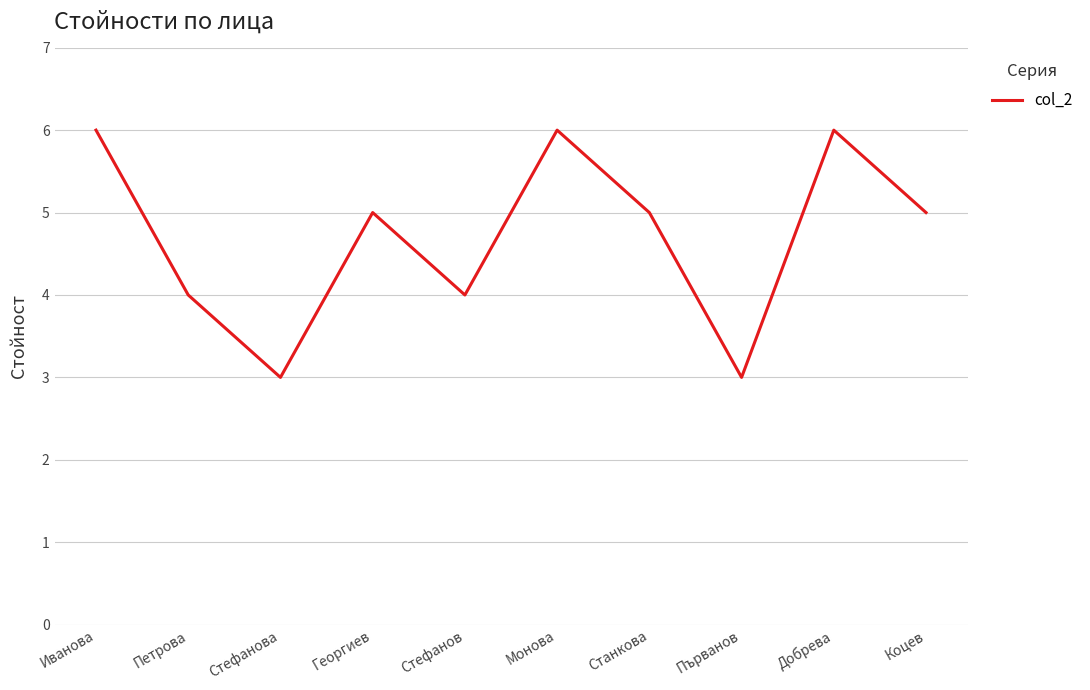

Is it true that the value at Георгиев is 5?

True